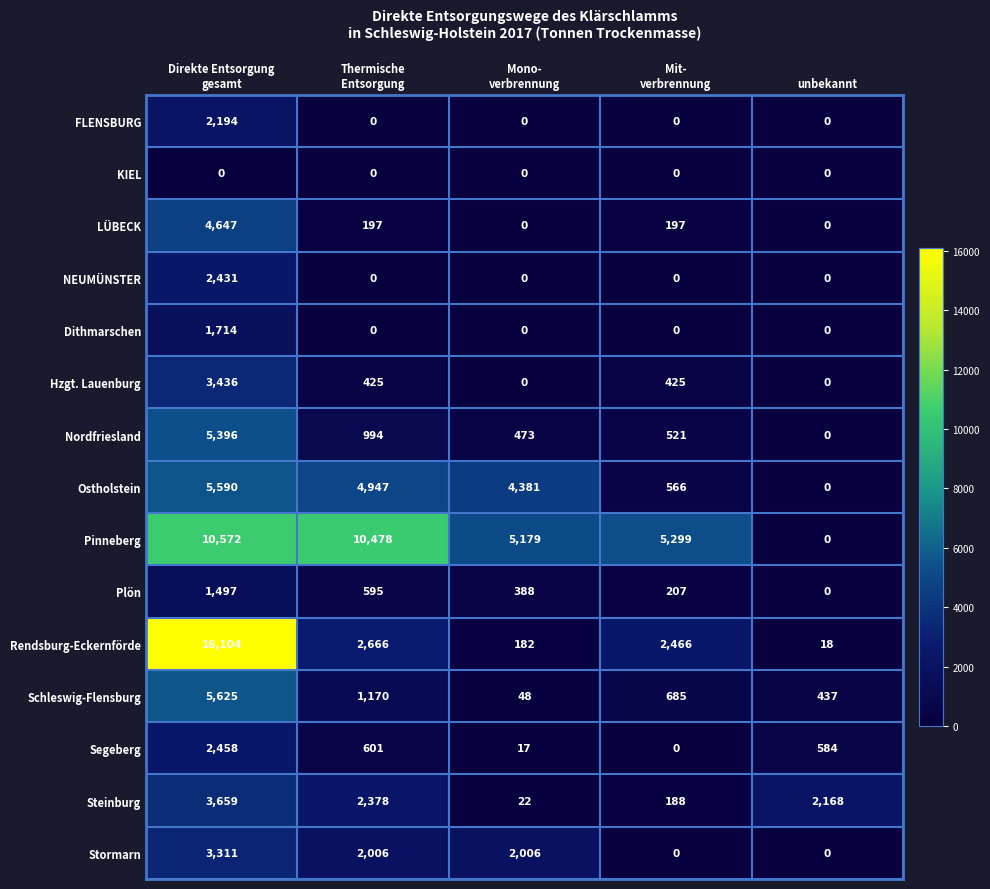

The Dithmarschen series shows 0 at unbekannt. True or false?

True